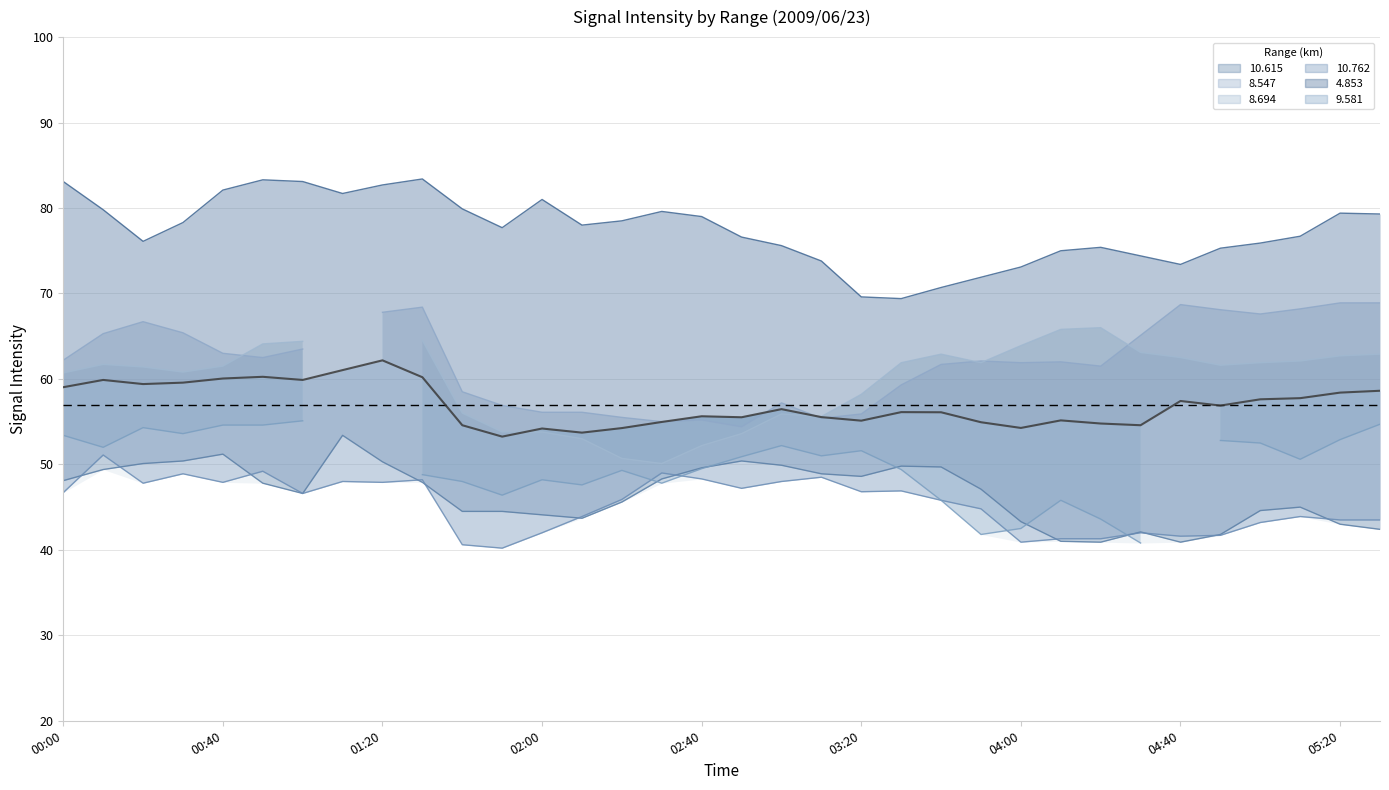

Is it true that the value at 15 is 55.0?

True